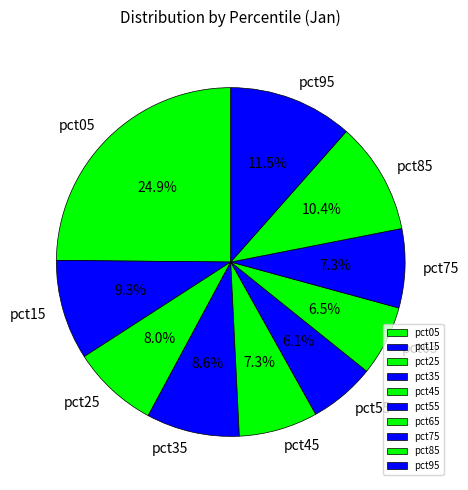

Does any single category account for the majority?

No